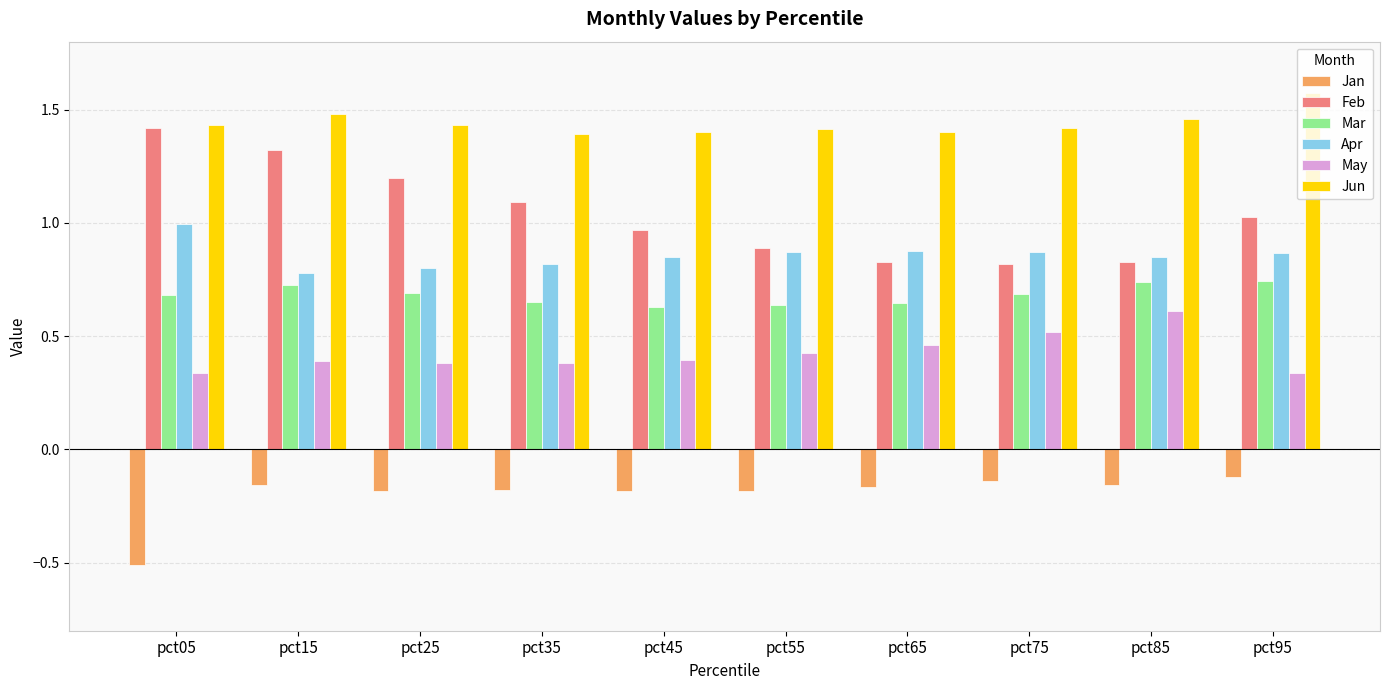

Which series has the widest spread of values?

Feb